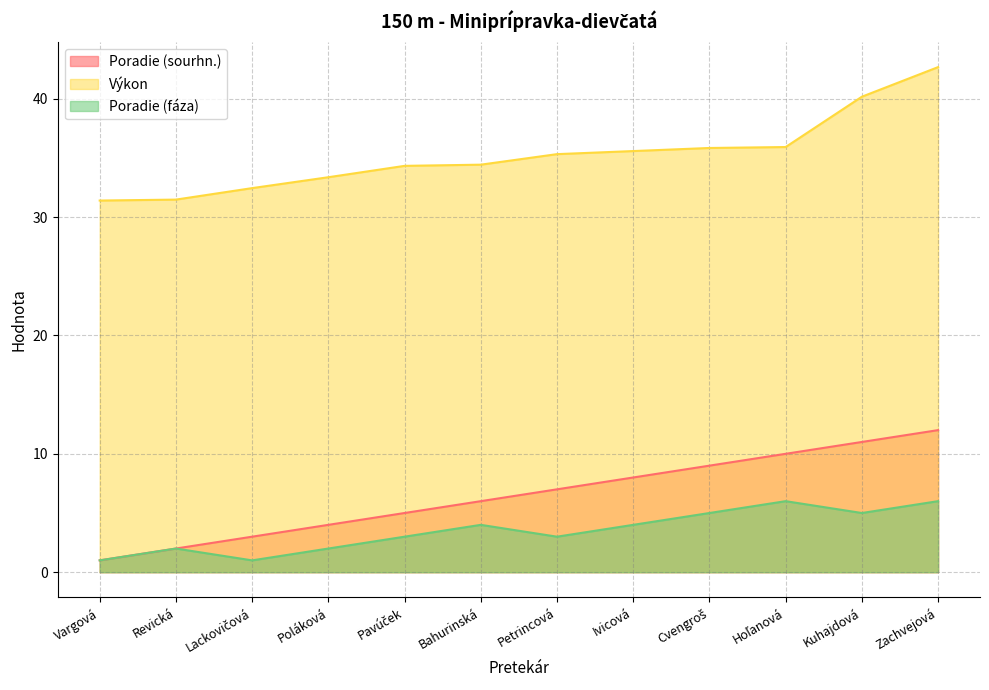

What is the label of the 11th point from the left?

Kuhajdová